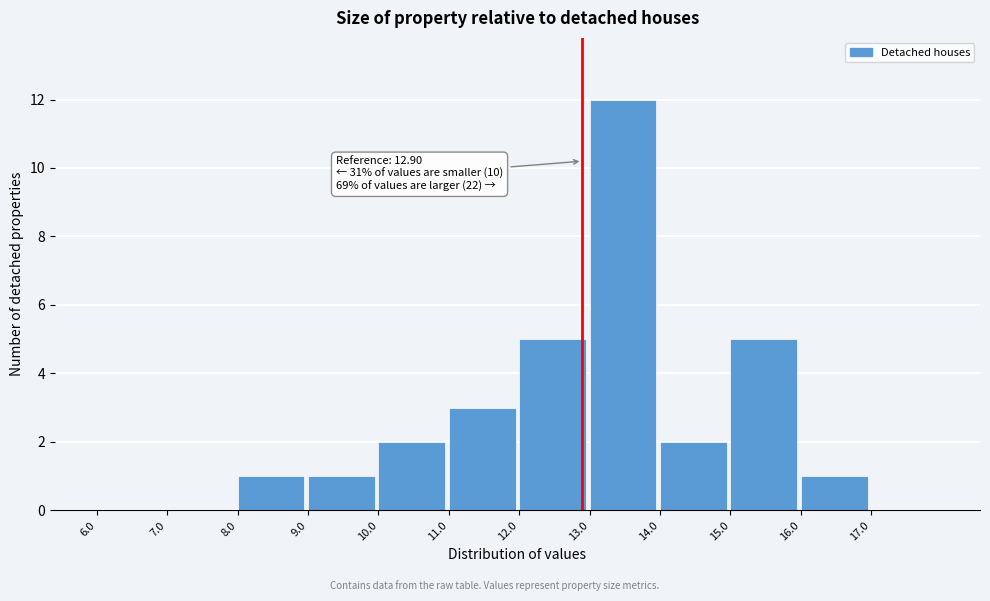

Over which range of the x-axis is the bar tallest?

13 to 14